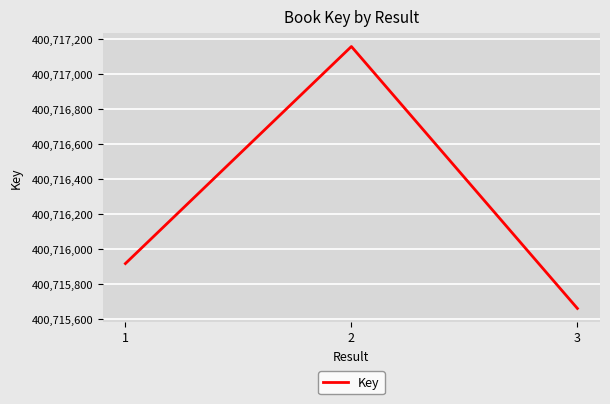

The value at 2 is 175879721. True or false?

False